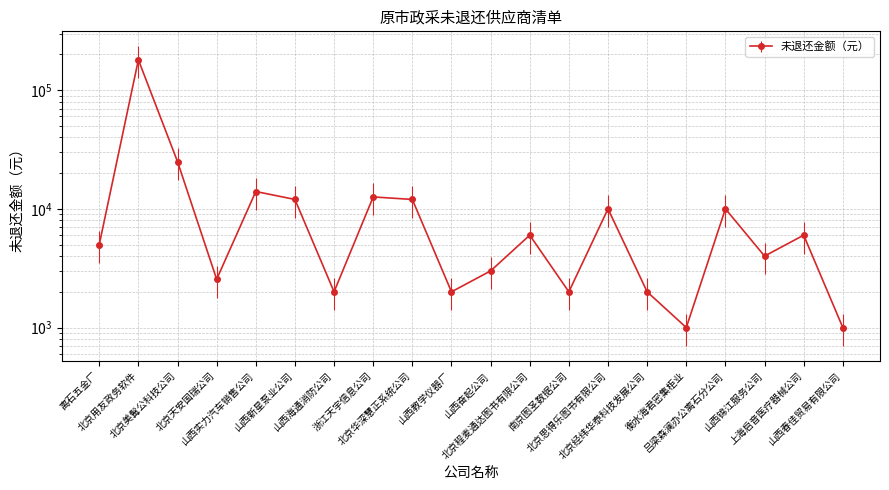

What is the sum of all values?

312150